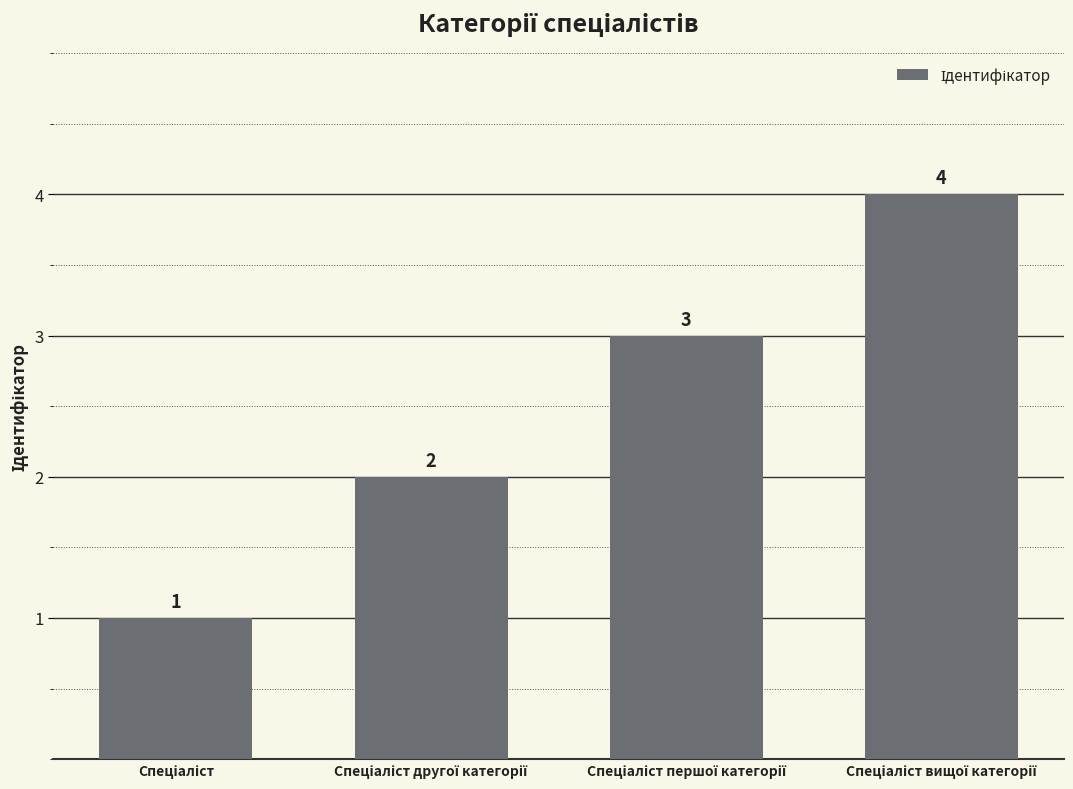

Does the chart contain stacked bars?

No